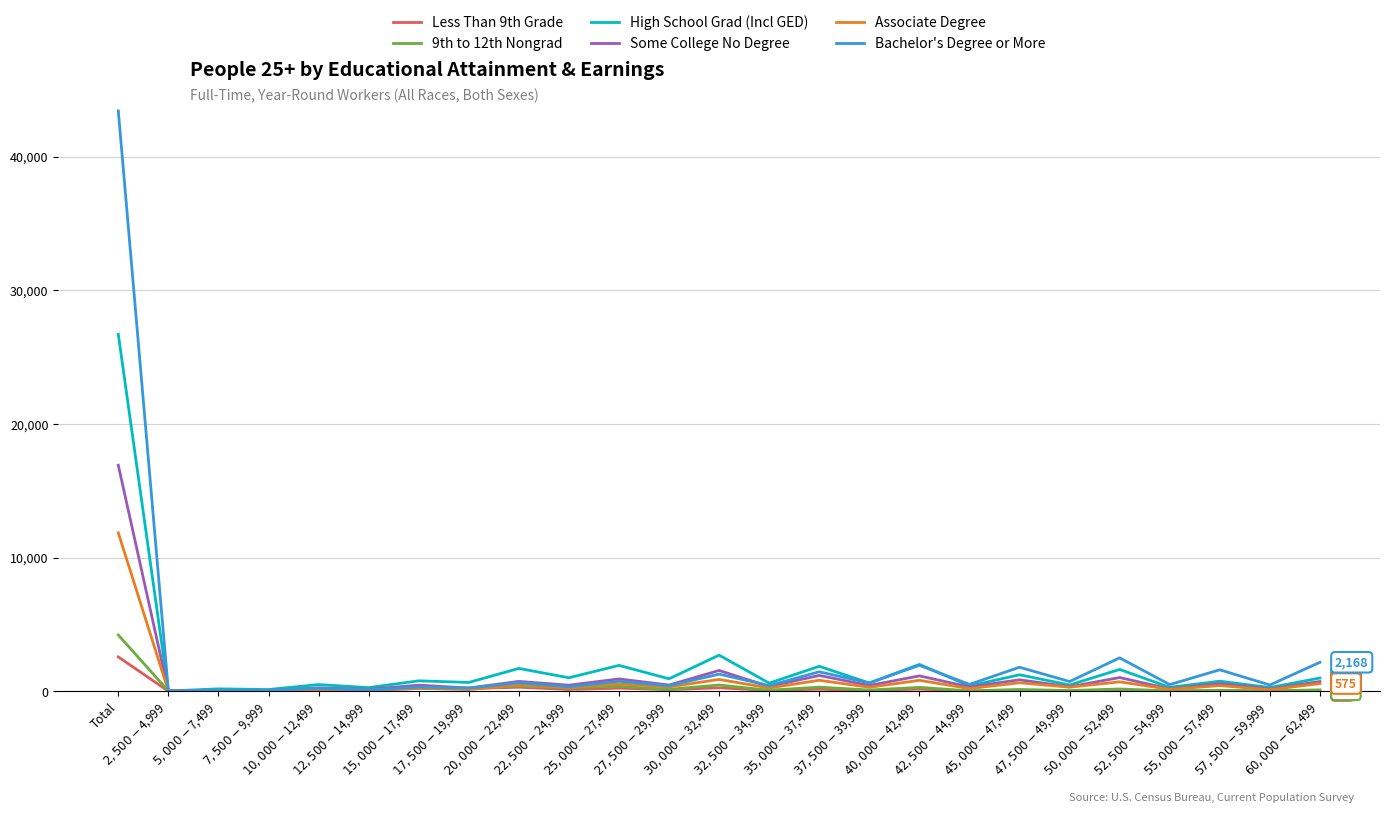

Which series has the largest range (max minus min)?

Bachelor's Degree or More